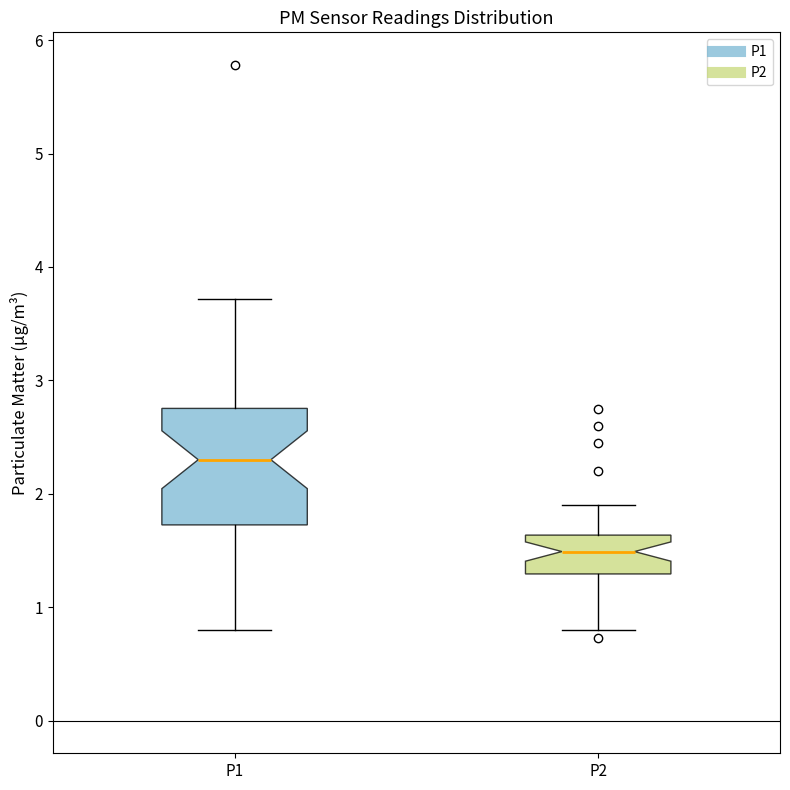

Which box's median line is the highest?

P1